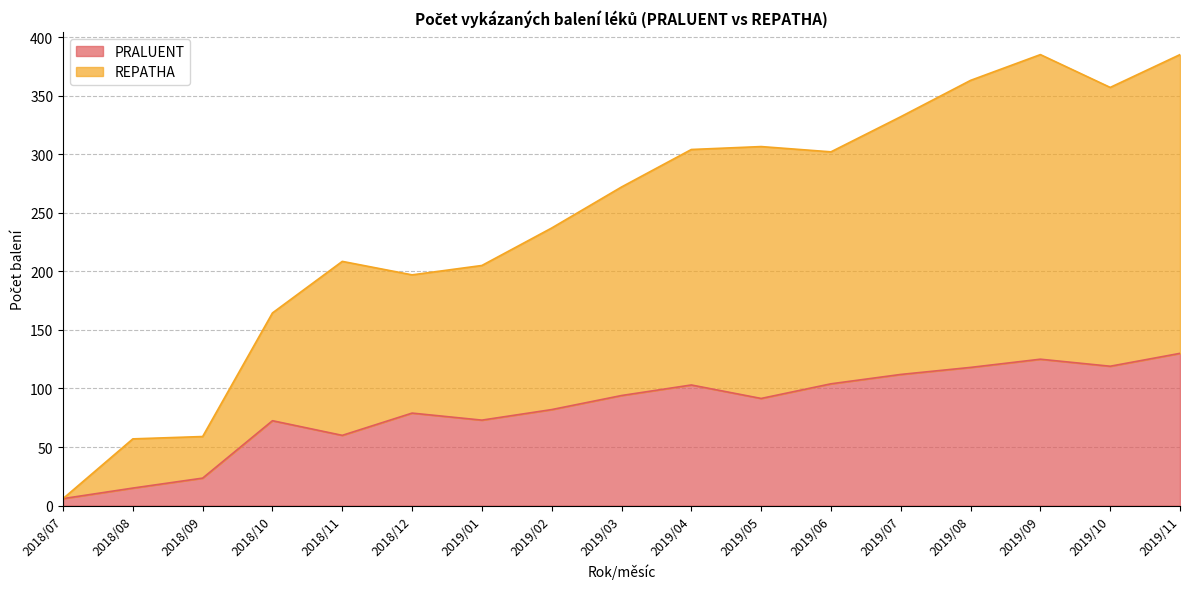

List the series in order of their peak value, lowest first.

PRALUENT, REPATHA